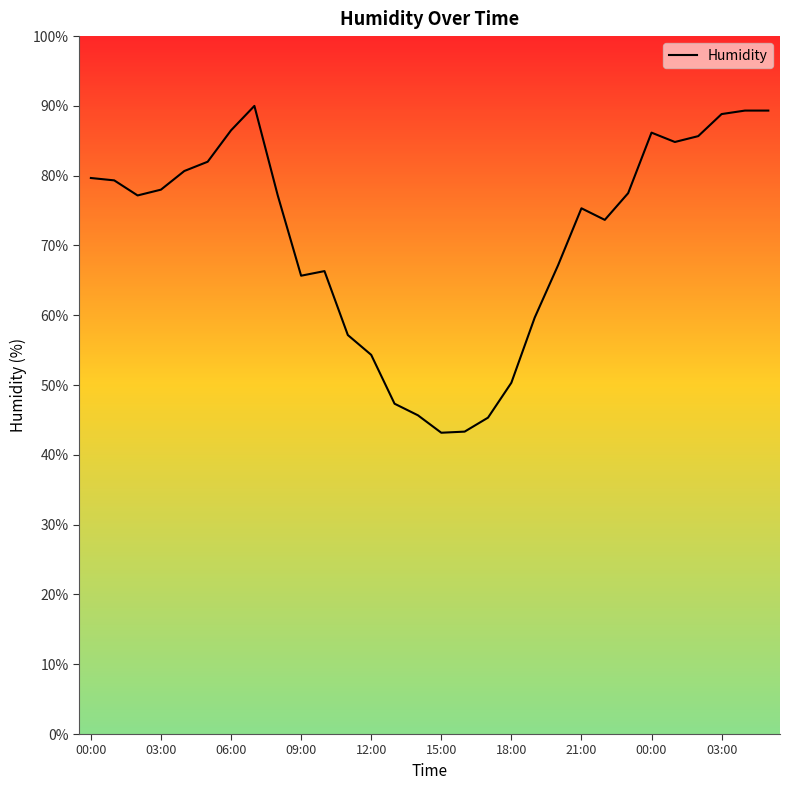

What is the minimum value shown in the chart?

43.2